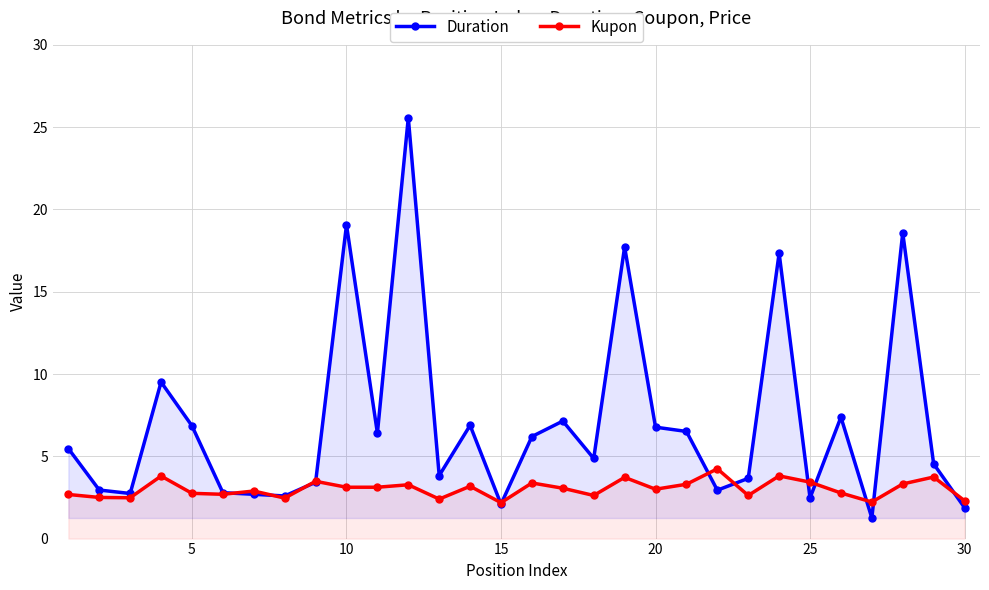

In Kupon, how many points are lower than both neighbors (excluding endpoints)?

9